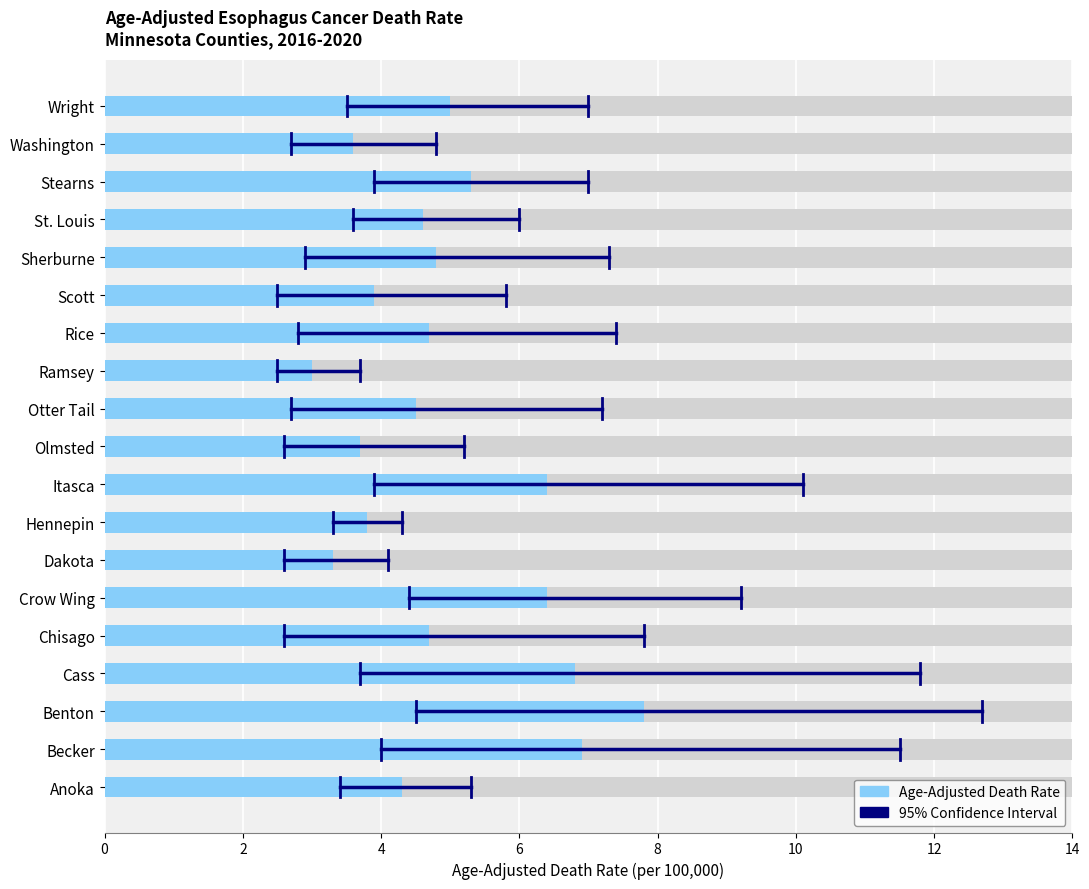

How many values in the Lower CI series exceed 3?

10